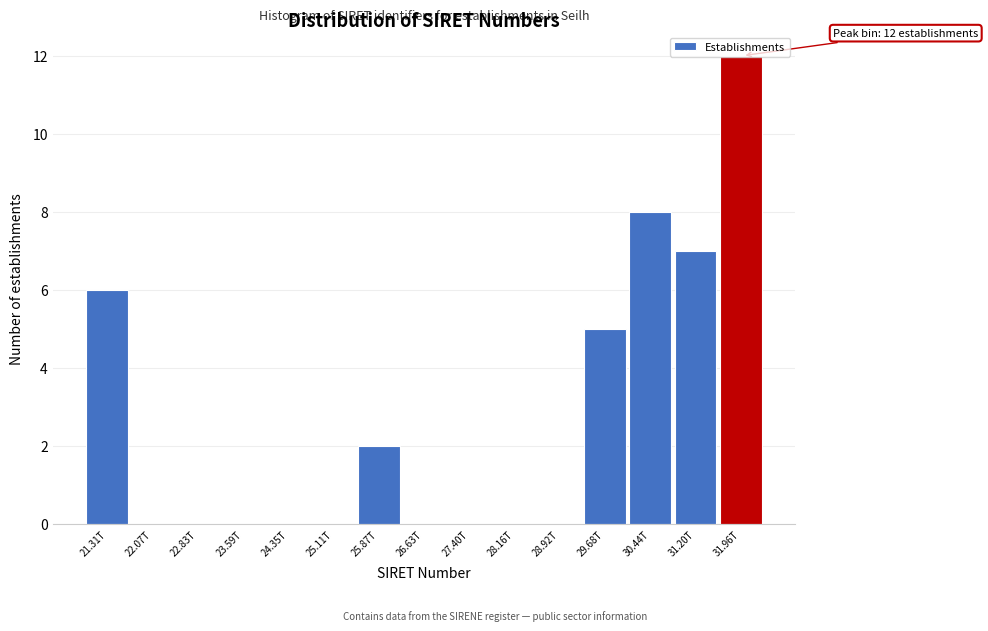

What is the greatest value displayed?

12